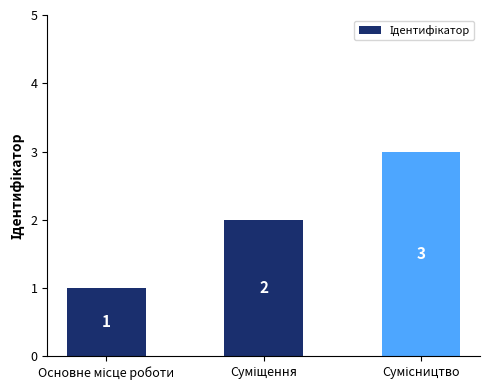

What is the greatest value displayed?

3